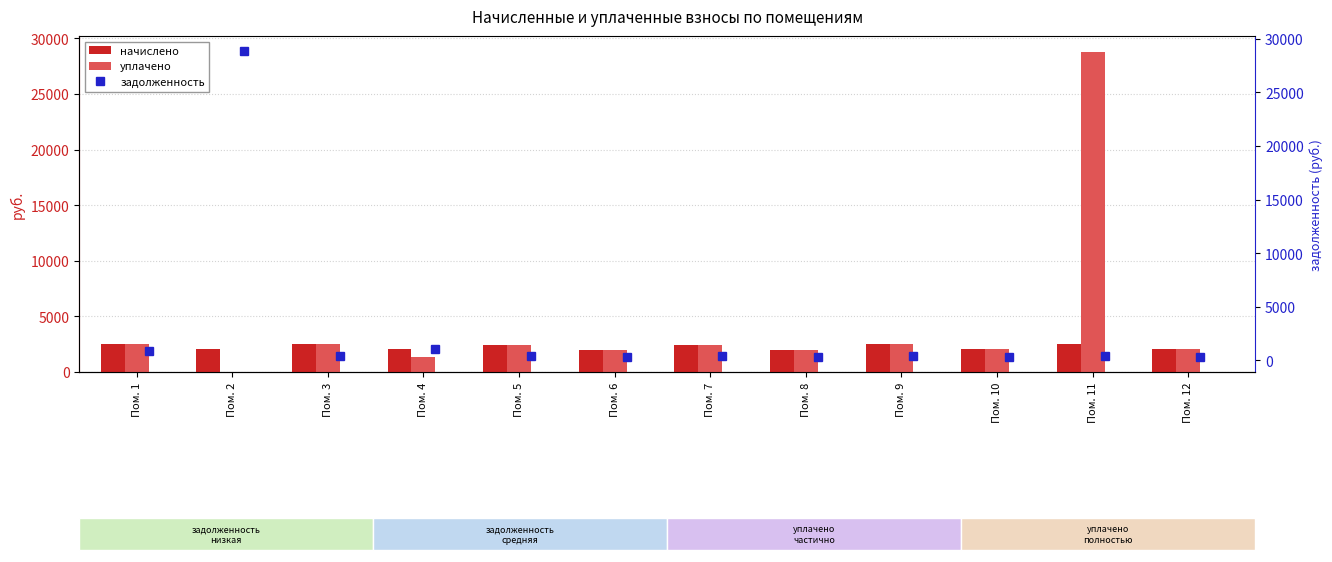

List the series in order of their peak value, lowest first.

начислено, уплачено, задолженность